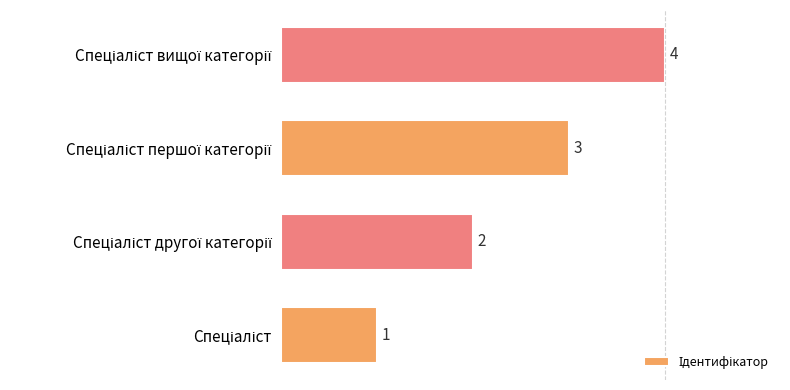

What is the sum of all values?

10